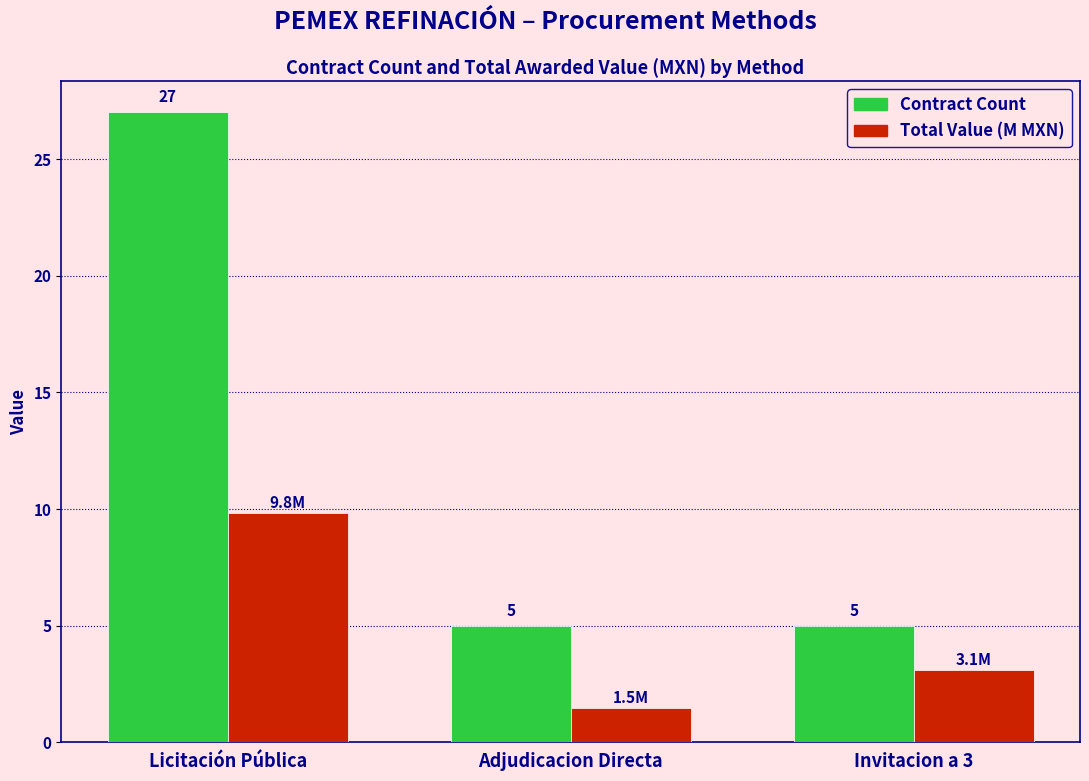

What are all the series names shown in the legend?

Contract Count, Total Value (M MXN)